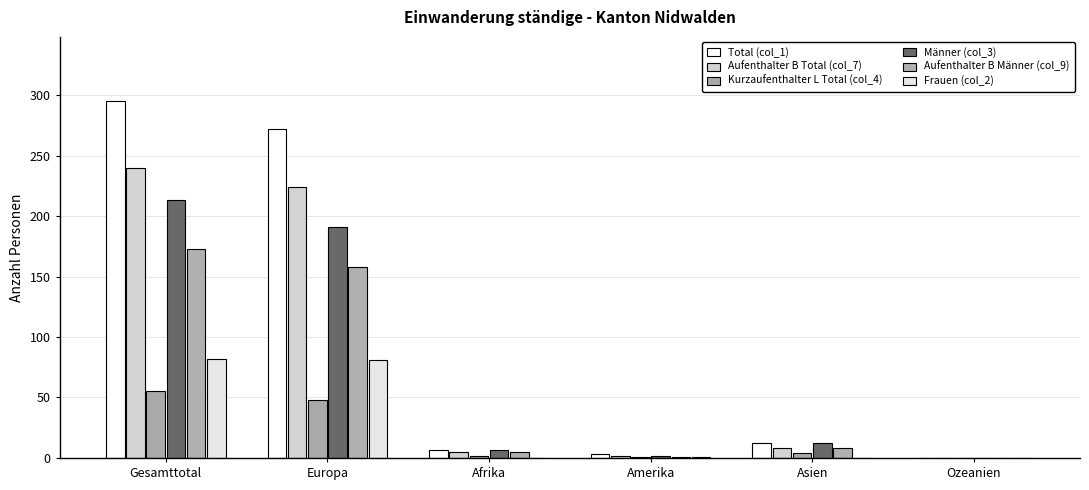

What is the maximum value for Total (col_1)?

295